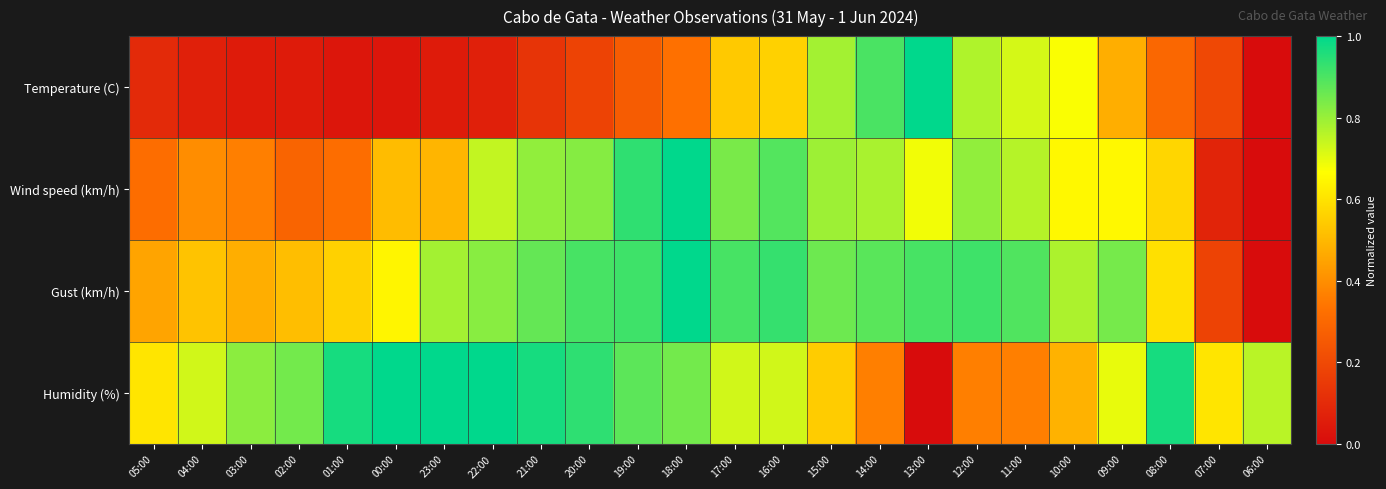

Which series has the largest range (max minus min)?

Temperature (C)